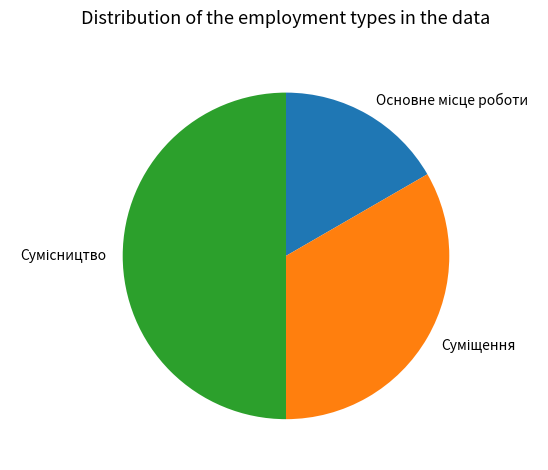

What is the change in value from Основне місце роботи to Сумісництво?

+2